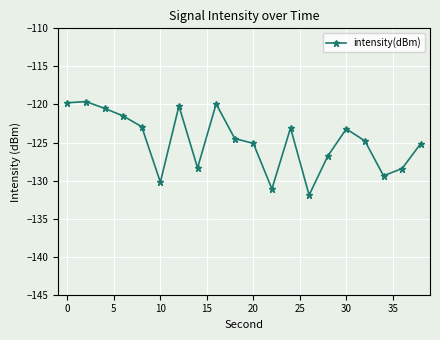

What is the value of the 9th point from the left?

-119.9